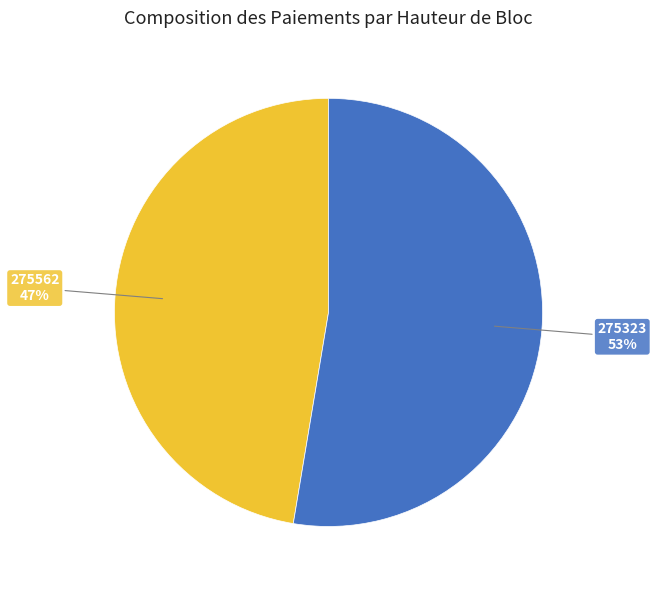

To the nearest percent, what is the combined percentage of 275562 and 275323?

100%